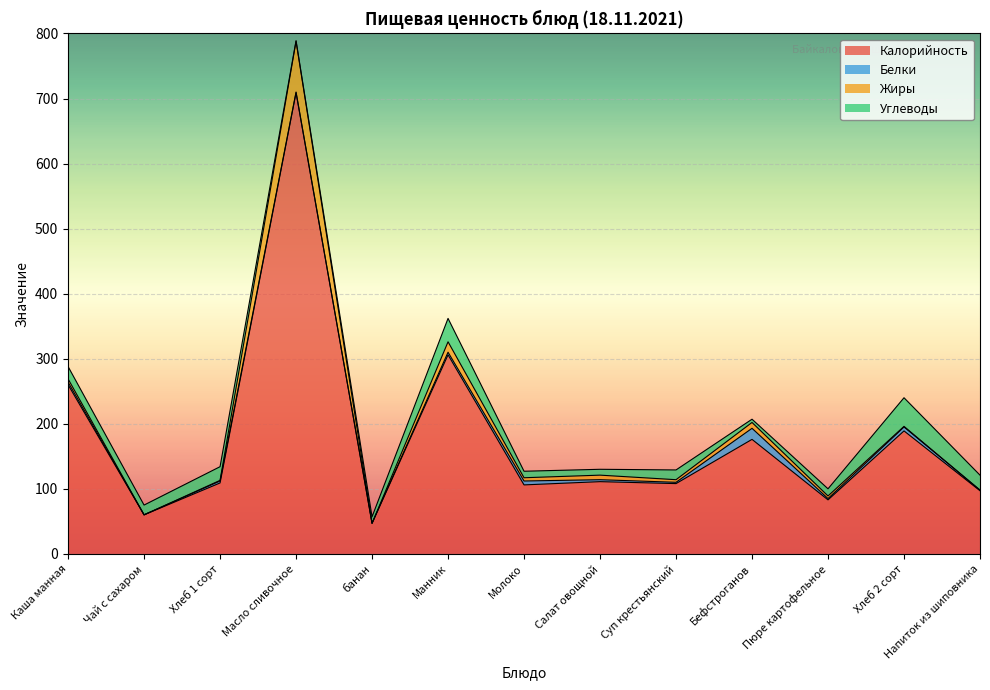

At which label does Белки reach its minimum?

Чай с сахаром